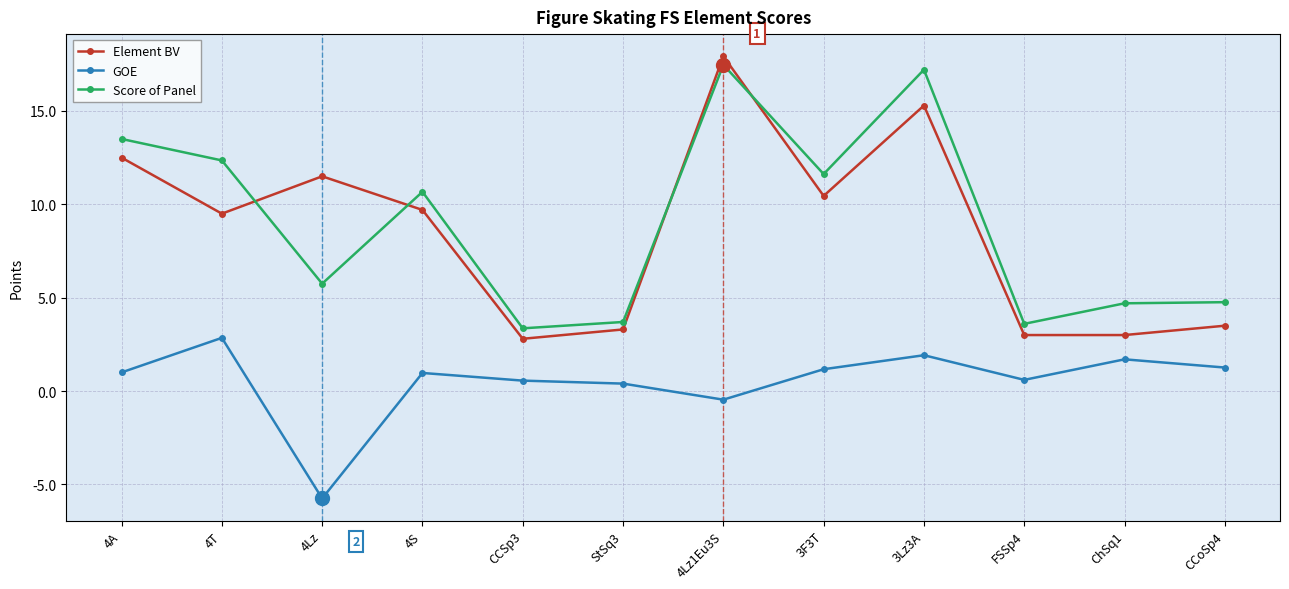

What is the sum of the Element BV values at StSq3 and 4T?

12.8